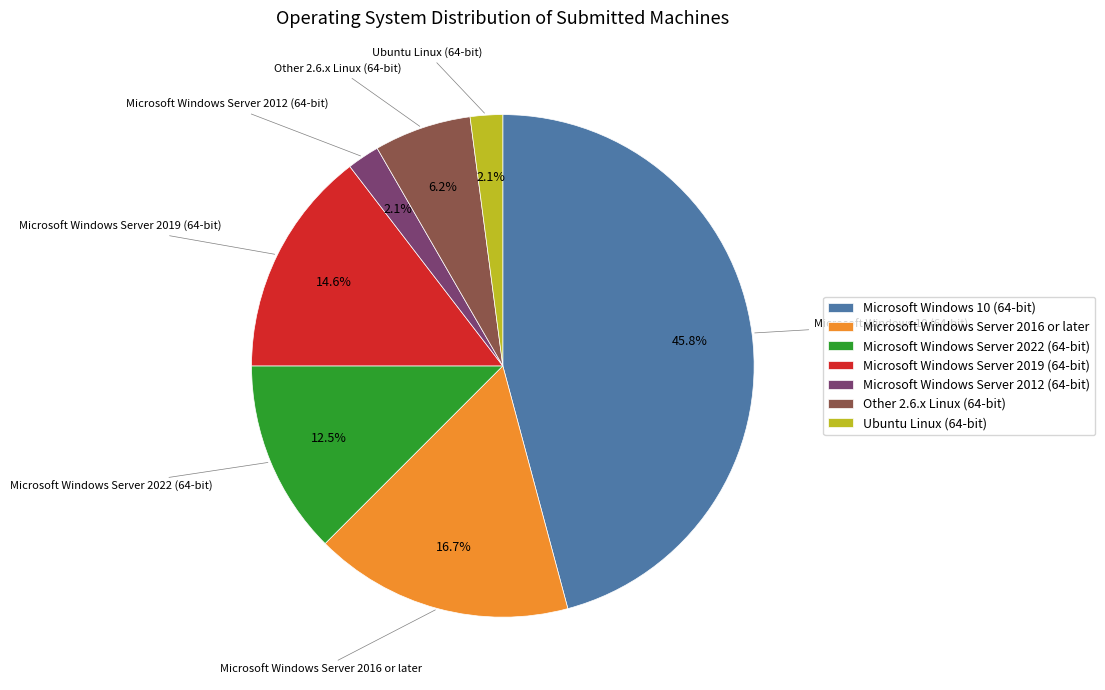

True or false: Microsoft Windows Server 2016 or later accounts for 3% of the total.

False